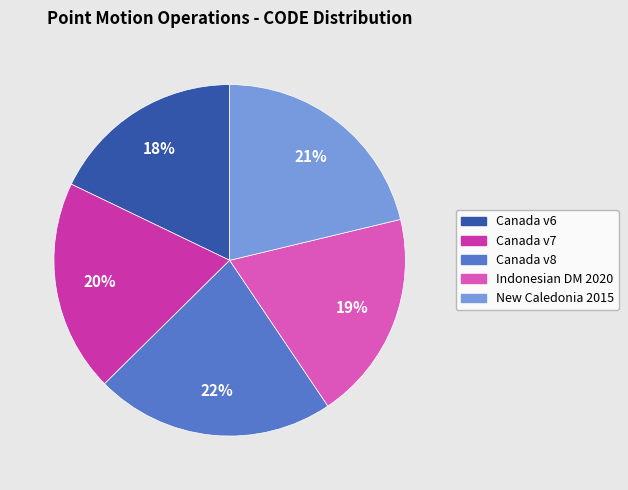

To the nearest percent, what is the difference between the largest and smallest slice percentages?

4%